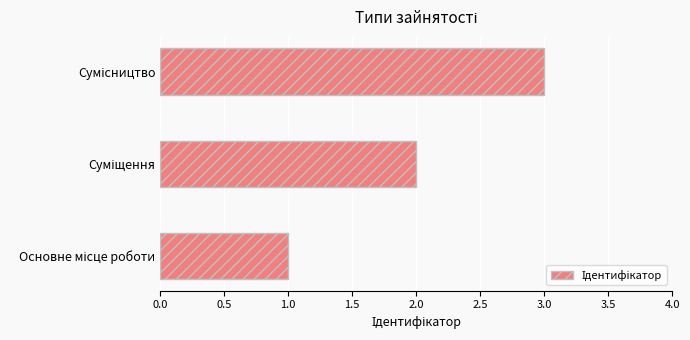

What is the maximum value shown in the chart?

3